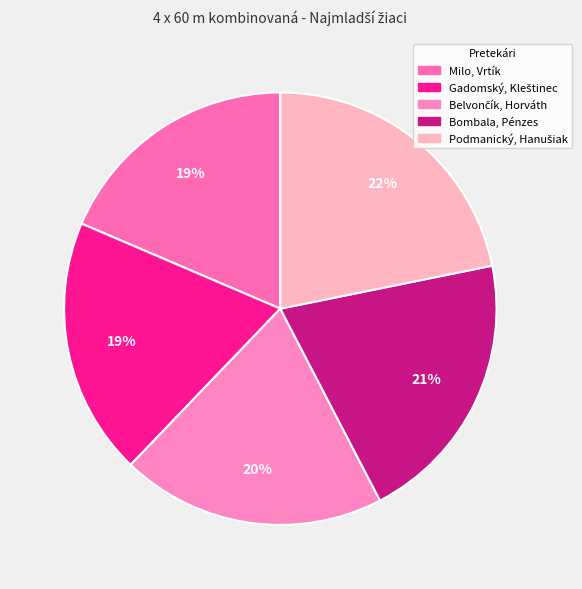

Does Bombala, Pénzes account for over 50% of the chart?

No